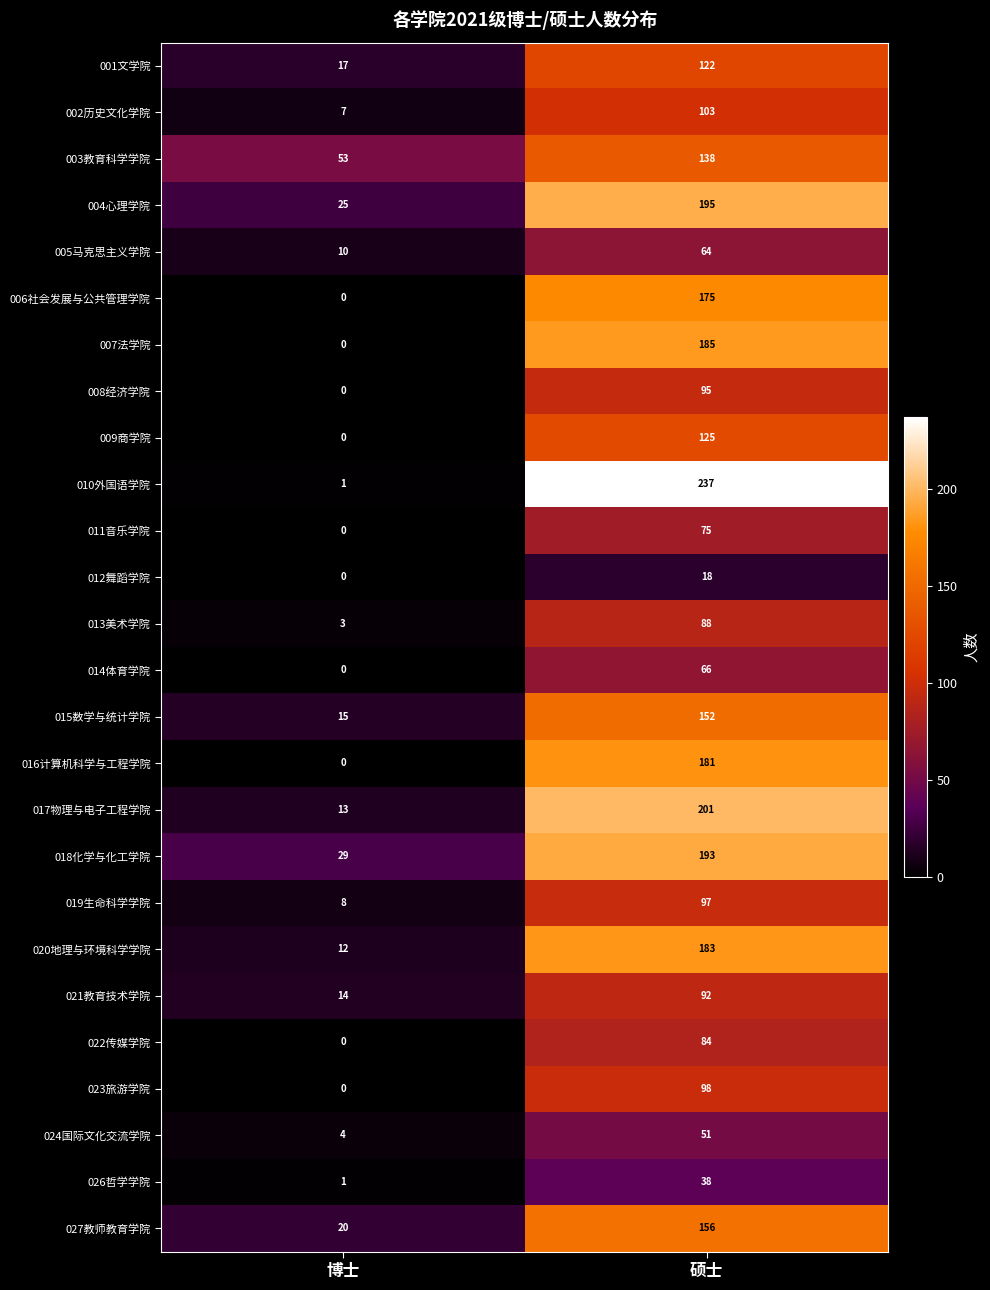

Which series has the largest range (max minus min)?

010外国语学院